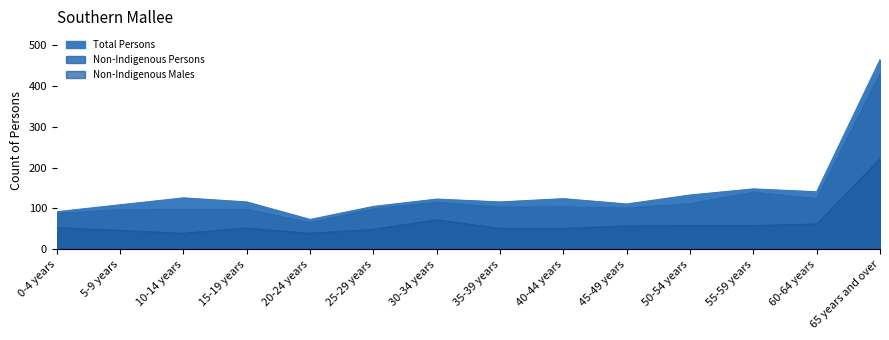

What is the difference between the maximum and minimum values in the Non-Indigenous Females series?

392